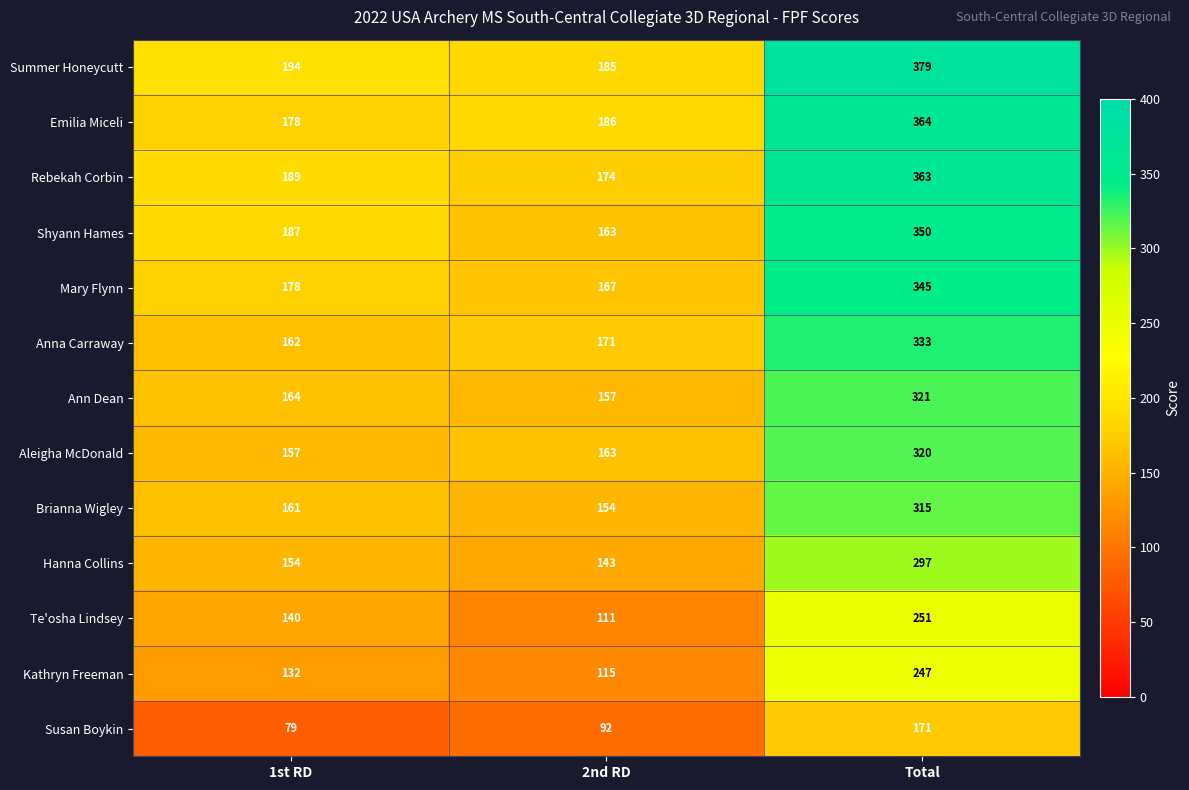

Which series has the largest range (max minus min)?

Summer Honeycutt